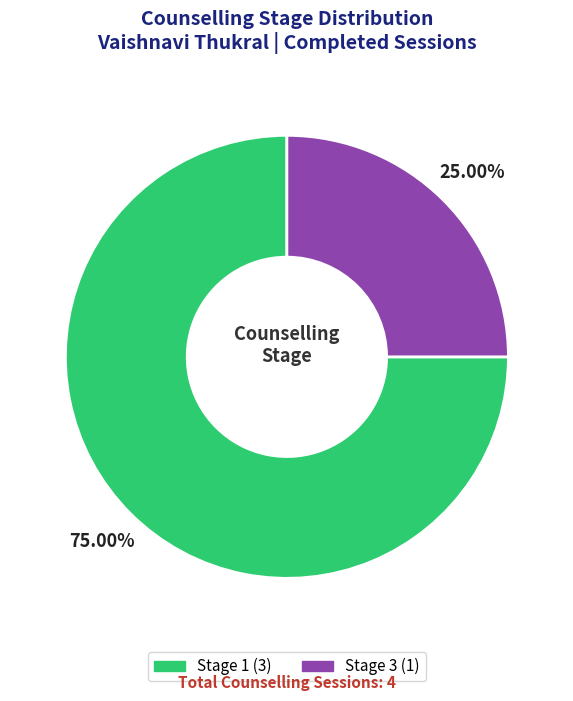

Which category has the biggest portion of the pie?

Stage 1